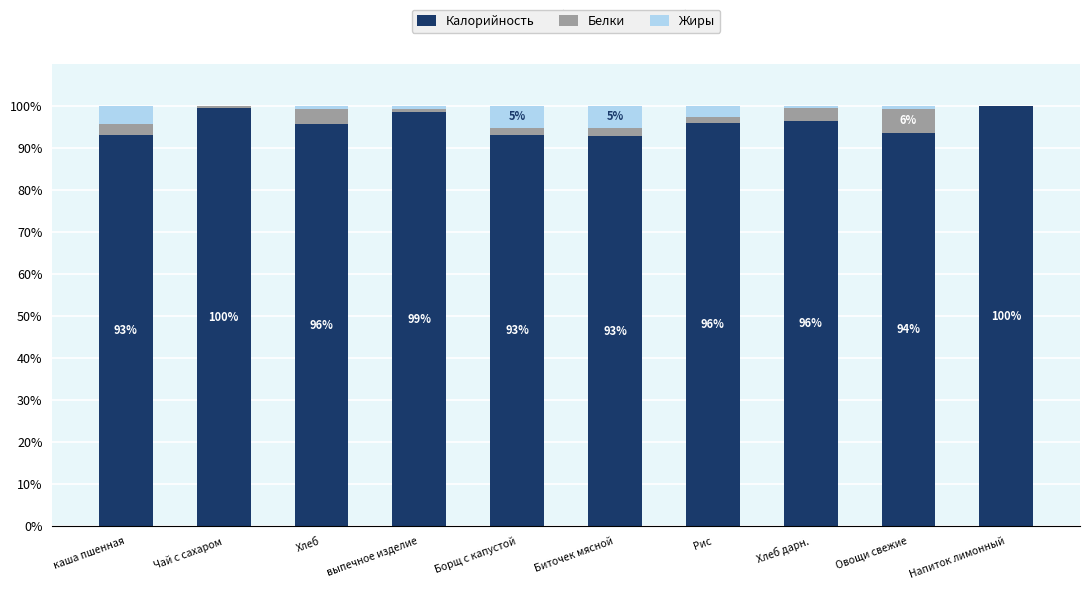

What are all the series names shown in the legend?

Калорийность, Белки, Жиры